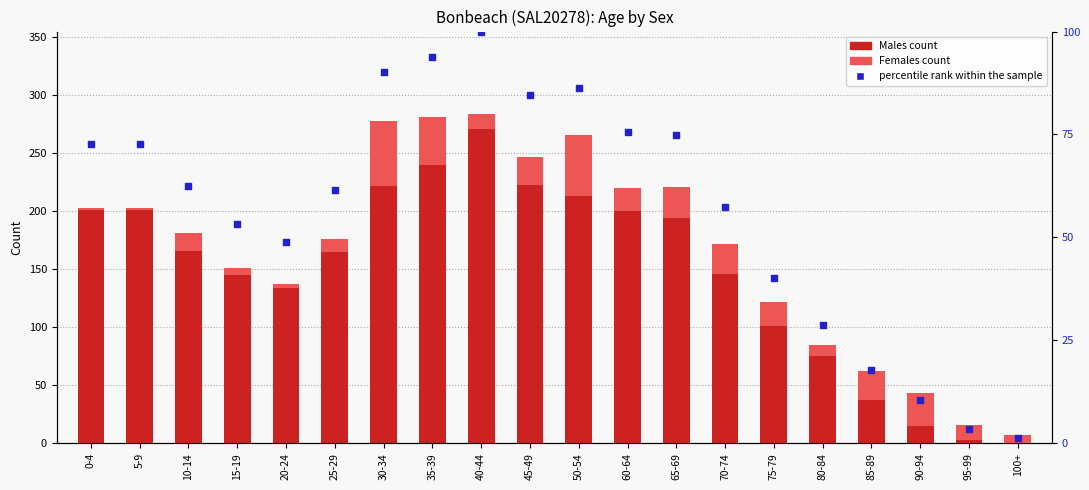

What is the total value across all series at 50-54?

352.3